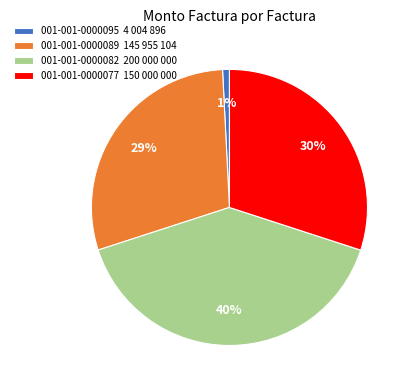

Is the sum of 001-001-0000082 and 001-001-0000095 greater than half?

No